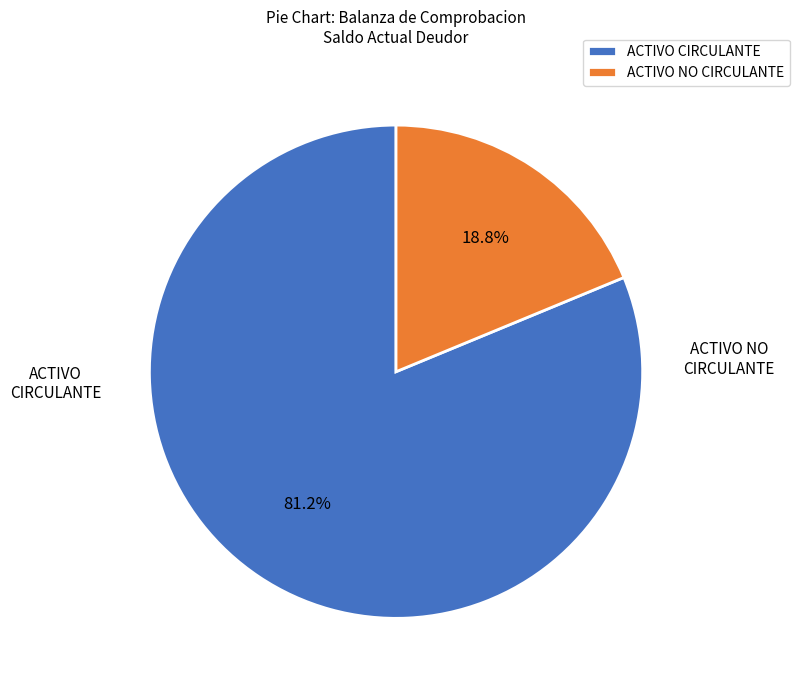

What is the ratio of the value at ACTIVO CIRCULANTE to the value at ACTIVO NO CIRCULANTE?

4.3